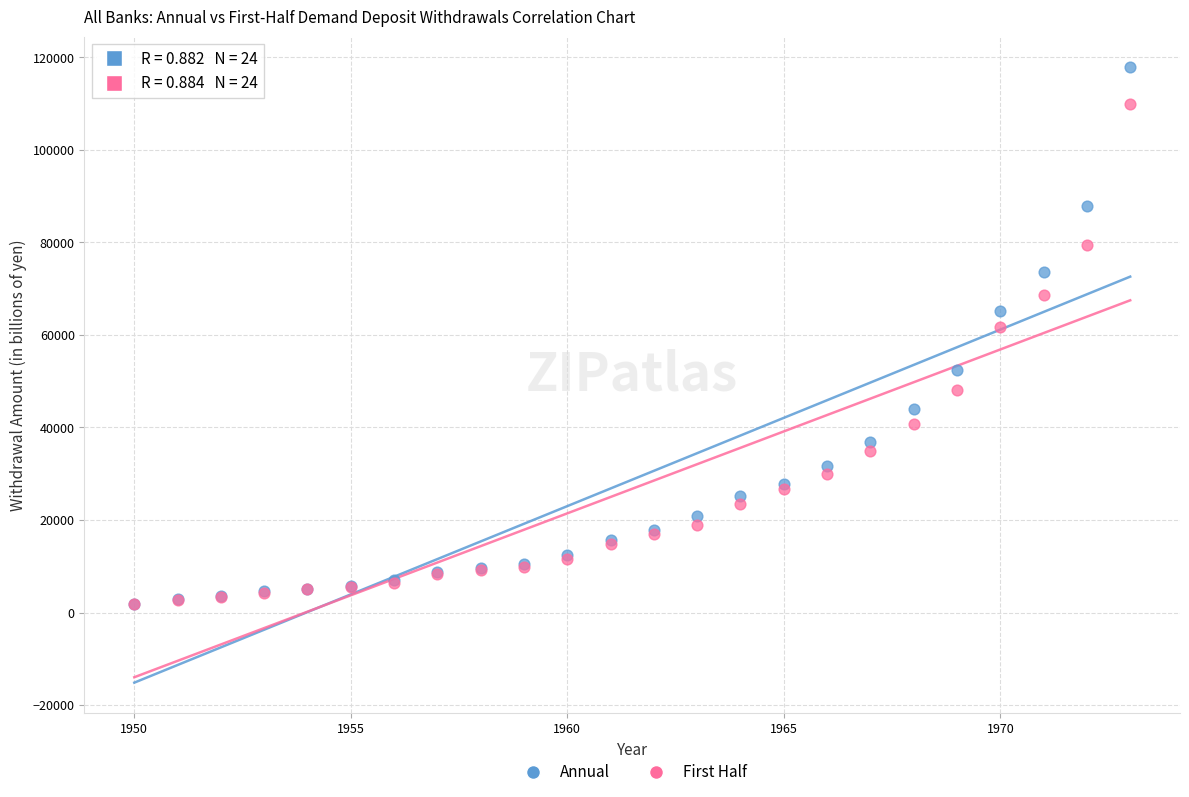

Across all series, what Y value is closest to 59784?

61685.8